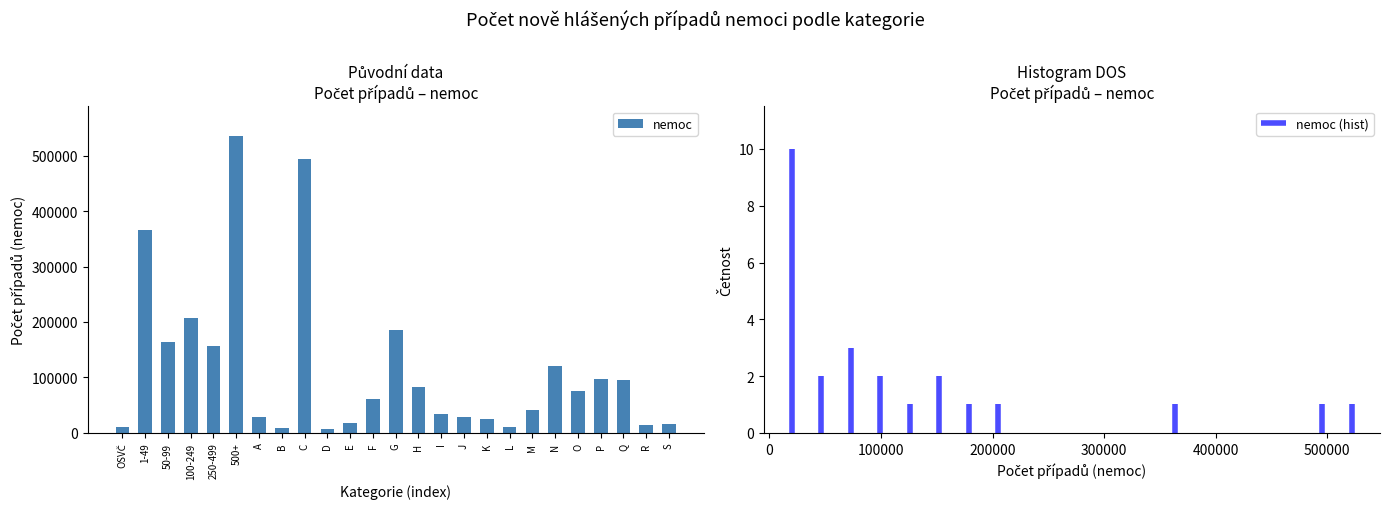

What is the ratio of the value at C to the value at 100-249?

2.4